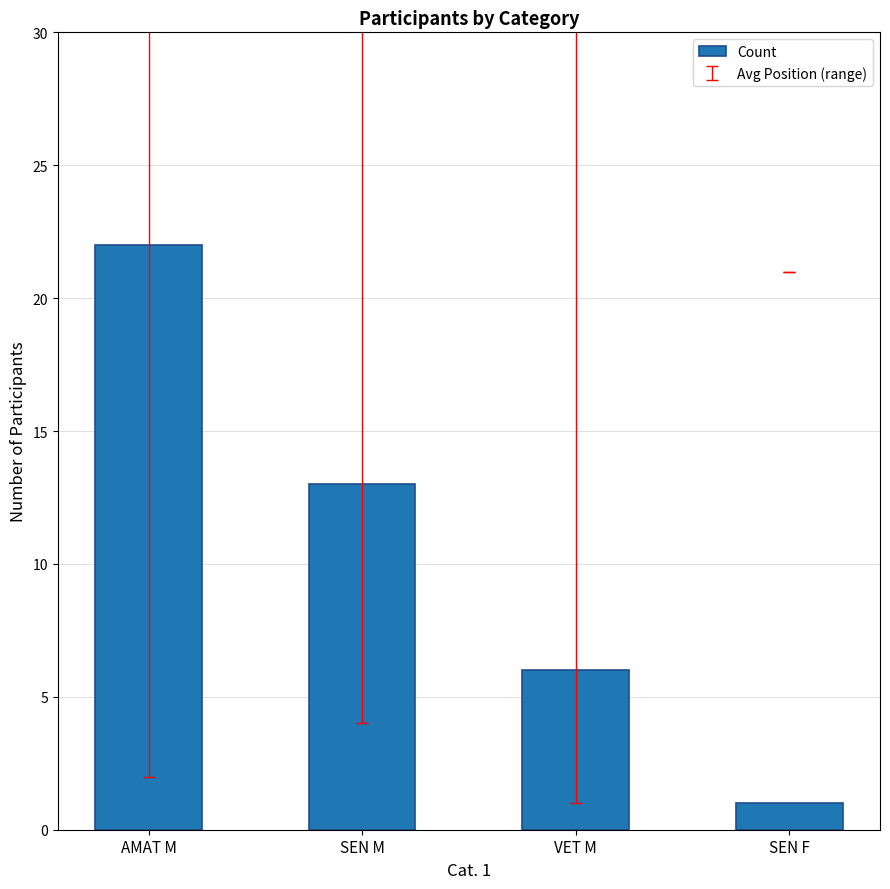

What is the smallest value displayed?

1